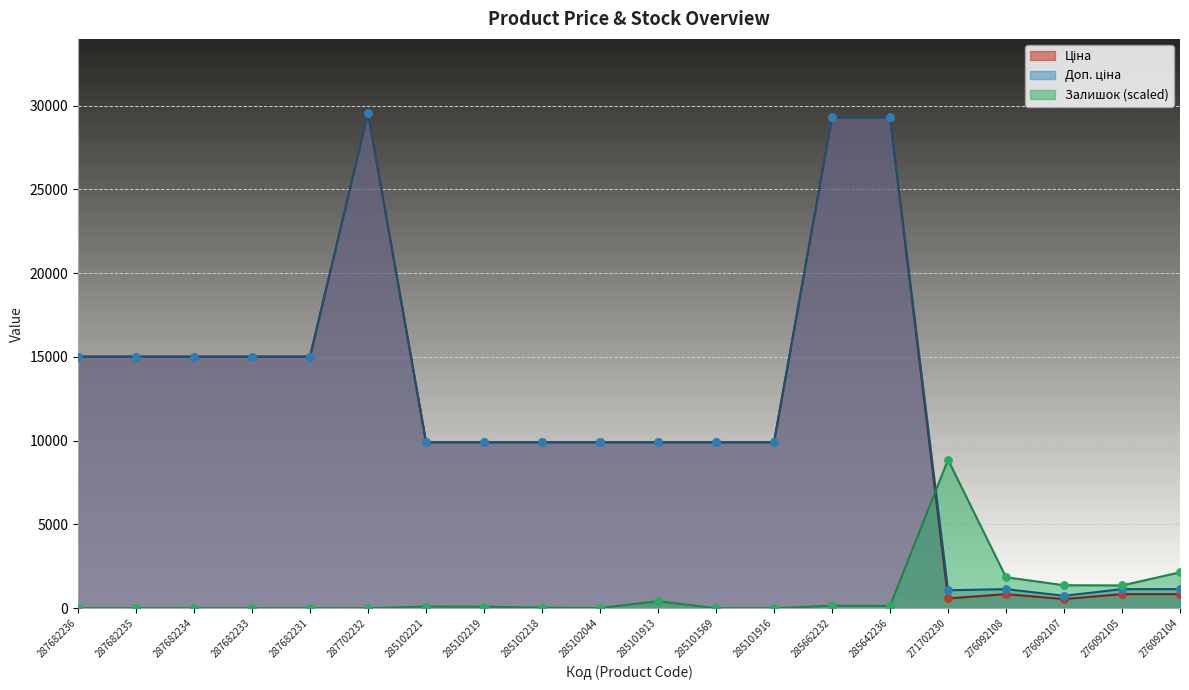

Which series has the largest total across all categories?

Доп. ціна